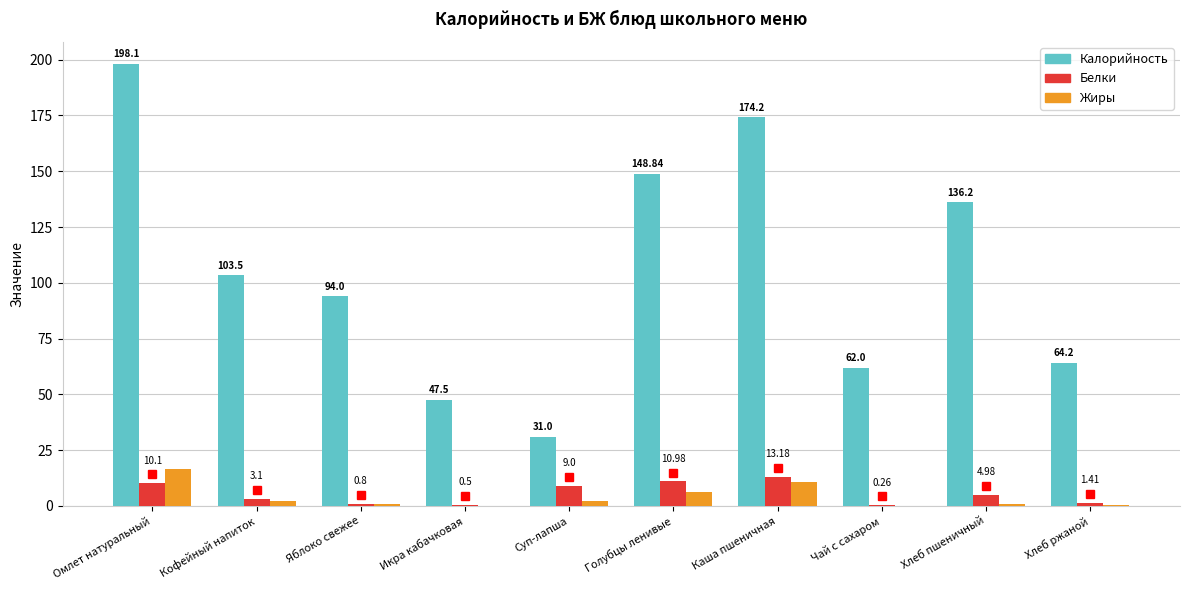

Which label corresponds to the largest value in the chart?

Омлет натуральный